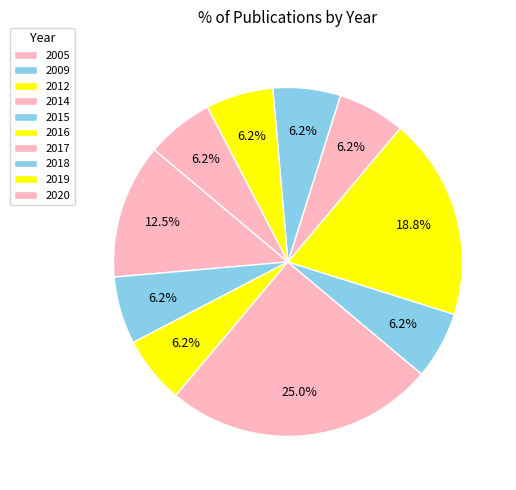

What is the ratio of the value at 2009 to the value at 2015?

1.0